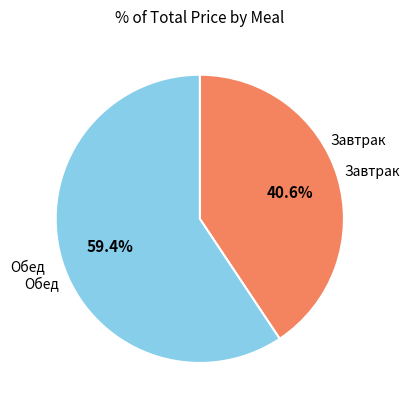

Is there a majority slice in this chart?

Yes